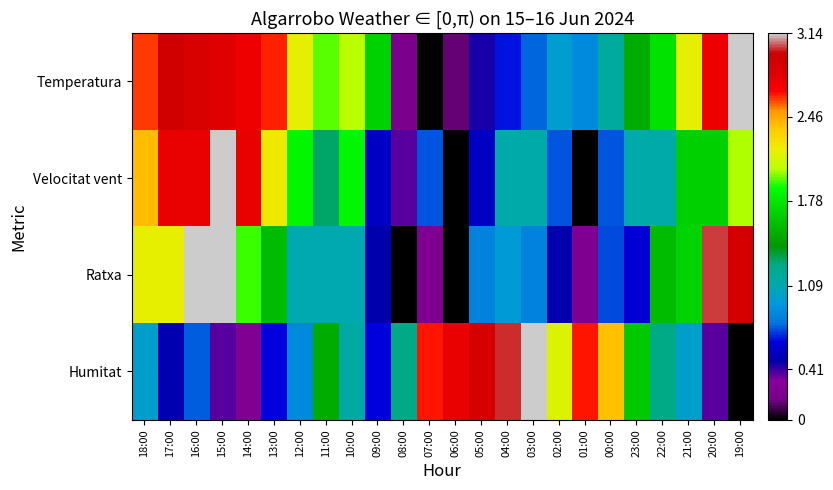

List the series in order of their peak value, highest first.

Temperatura, Velocitat vent, Ratxa, Humitat